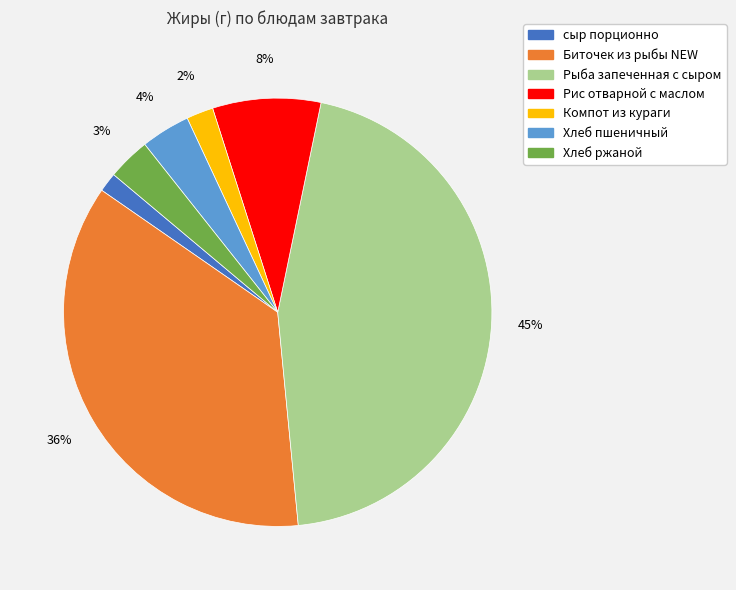

Is Рис отварной с маслом the majority of the pie?

No